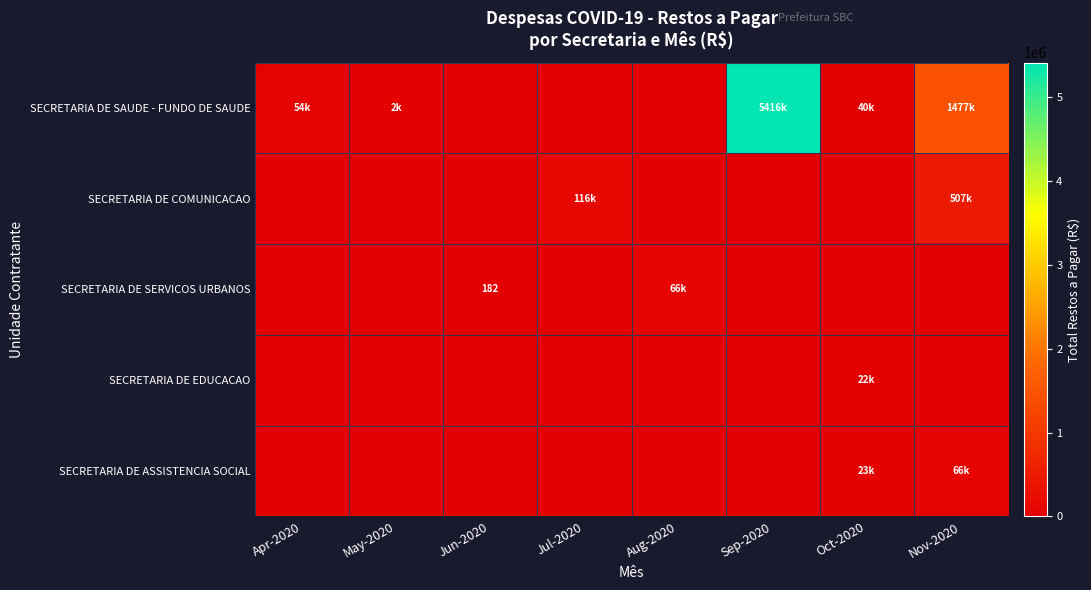

True or false: SECRETARIA DE ASSISTENCIA SOCIAL has a value of -43654.7 at Aug-2020.

False